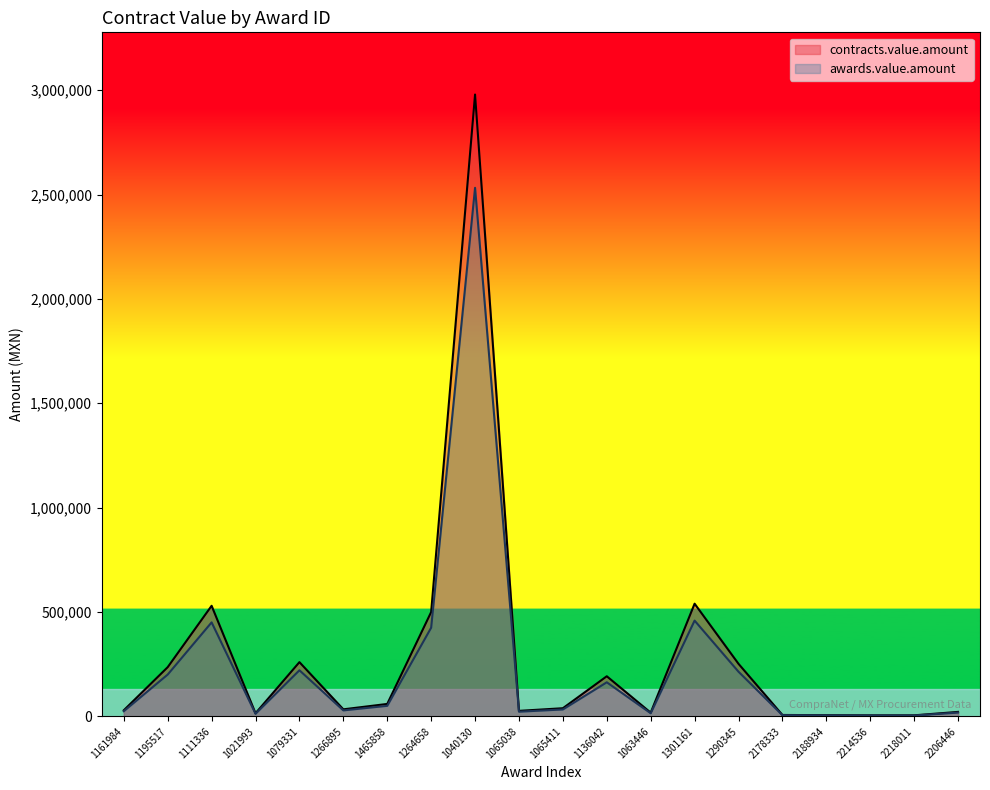

True or false: awards.value.amount and contracts.value.amount cross at least once.

False